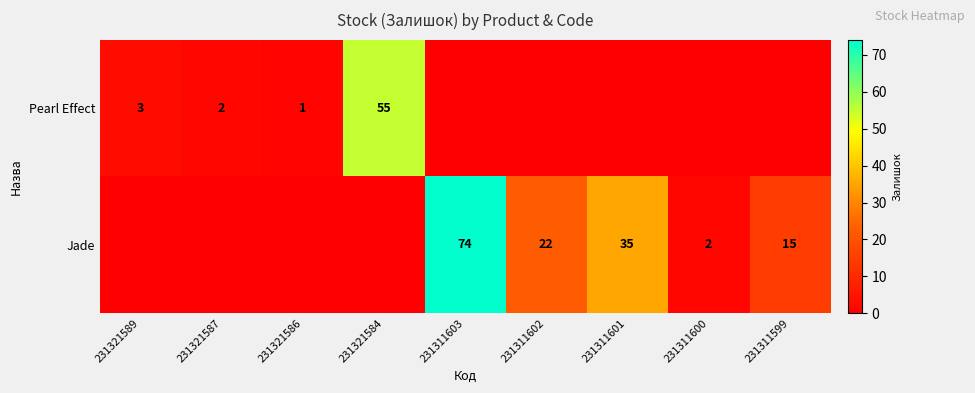

The Pearl Effect series shows 55 at 231321584. True or false?

True